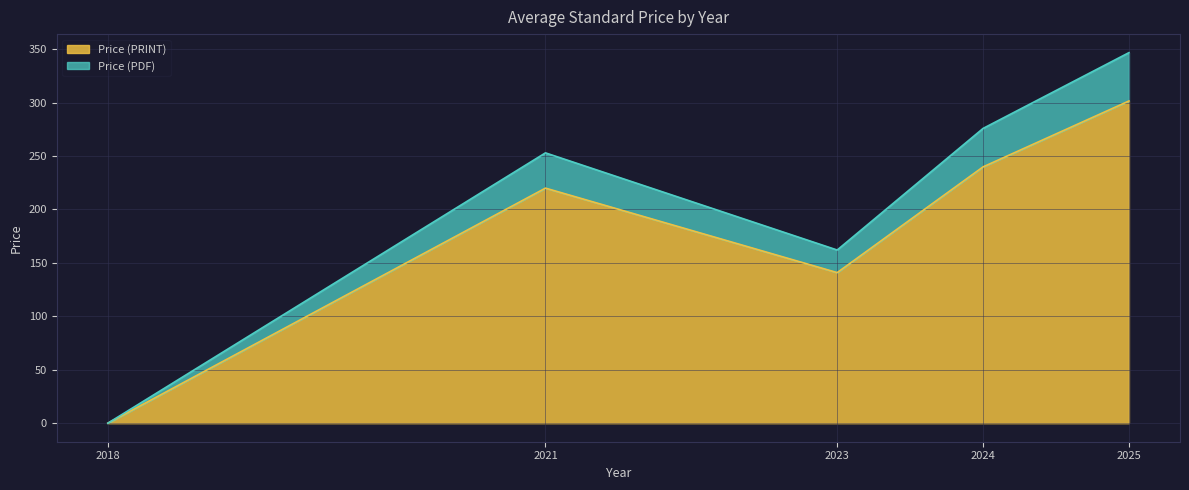

What is the highest value of the Price (PRINT) series?

301.6